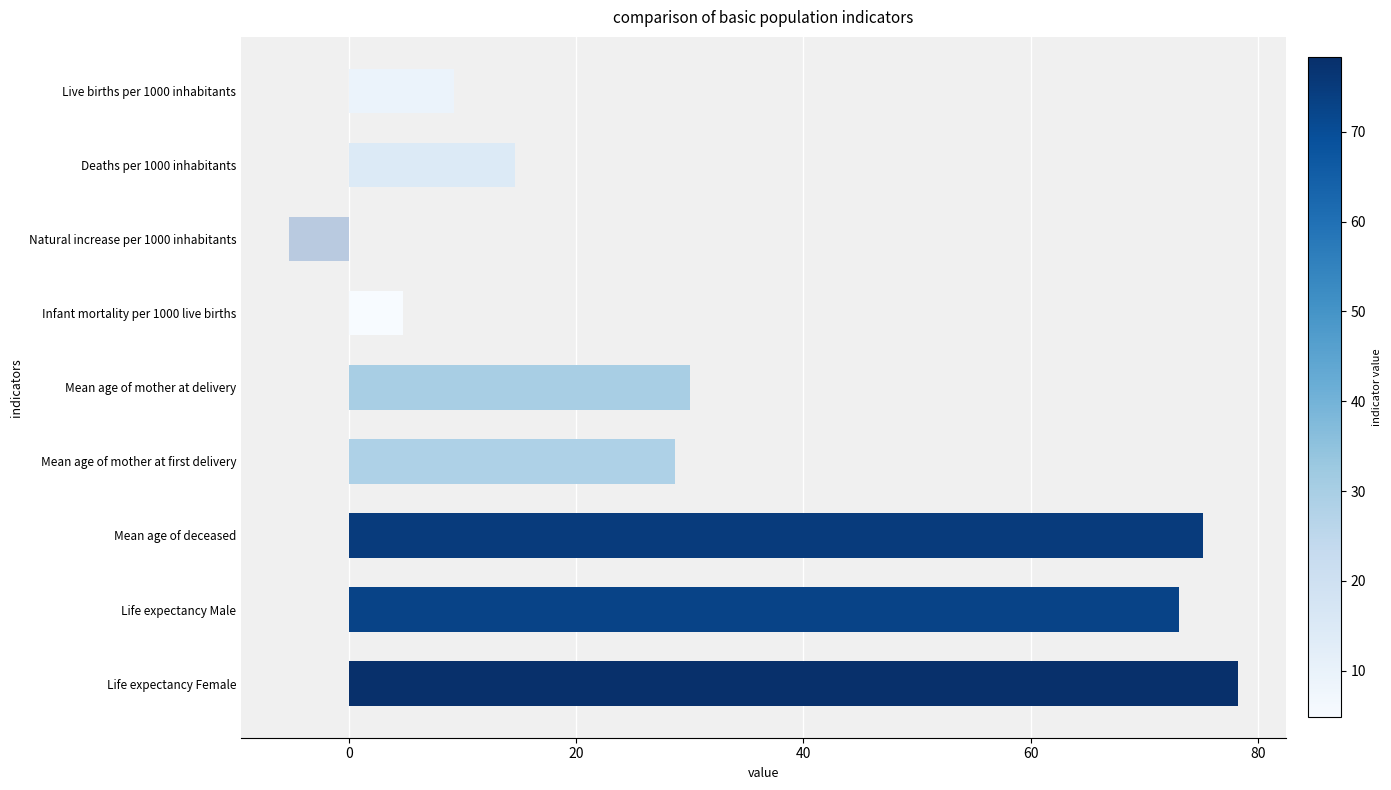

Reading top to bottom, list all the values displayed in this chart.

9.3	14.6	-5.3	4.8	30.1	28.7	75.1	73.1	78.3